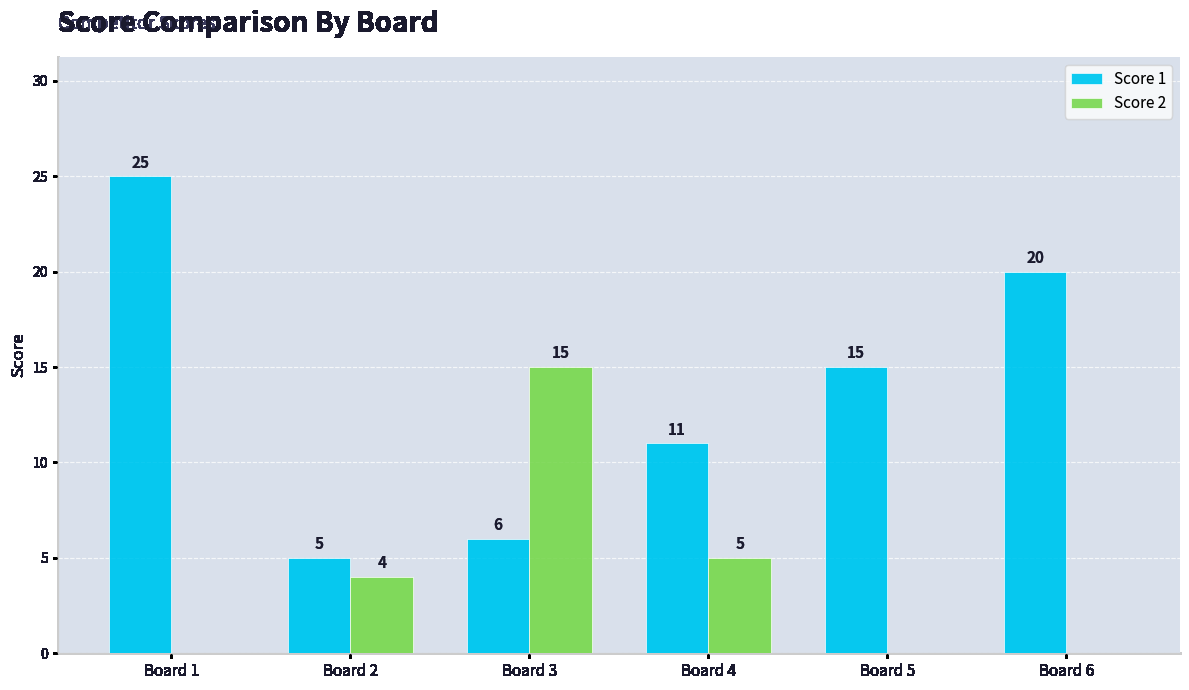

Reading left to right, transcribe all the data shown in this chart.

Score 1: Board 1=25	Board 2=5	Board 3=6	Board 4=11	Board 5=15	Board 6=20
Score 2: Board 1=0	Board 2=4	Board 3=15	Board 4=5	Board 5=0	Board 6=0